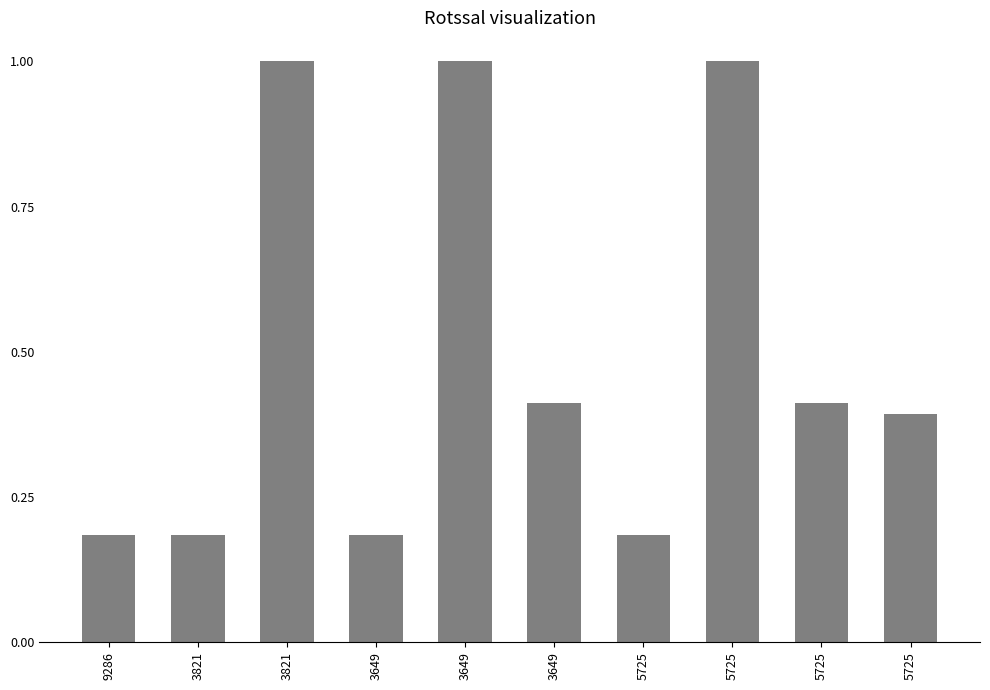

What is the label of the 5th bar from the right?

3649